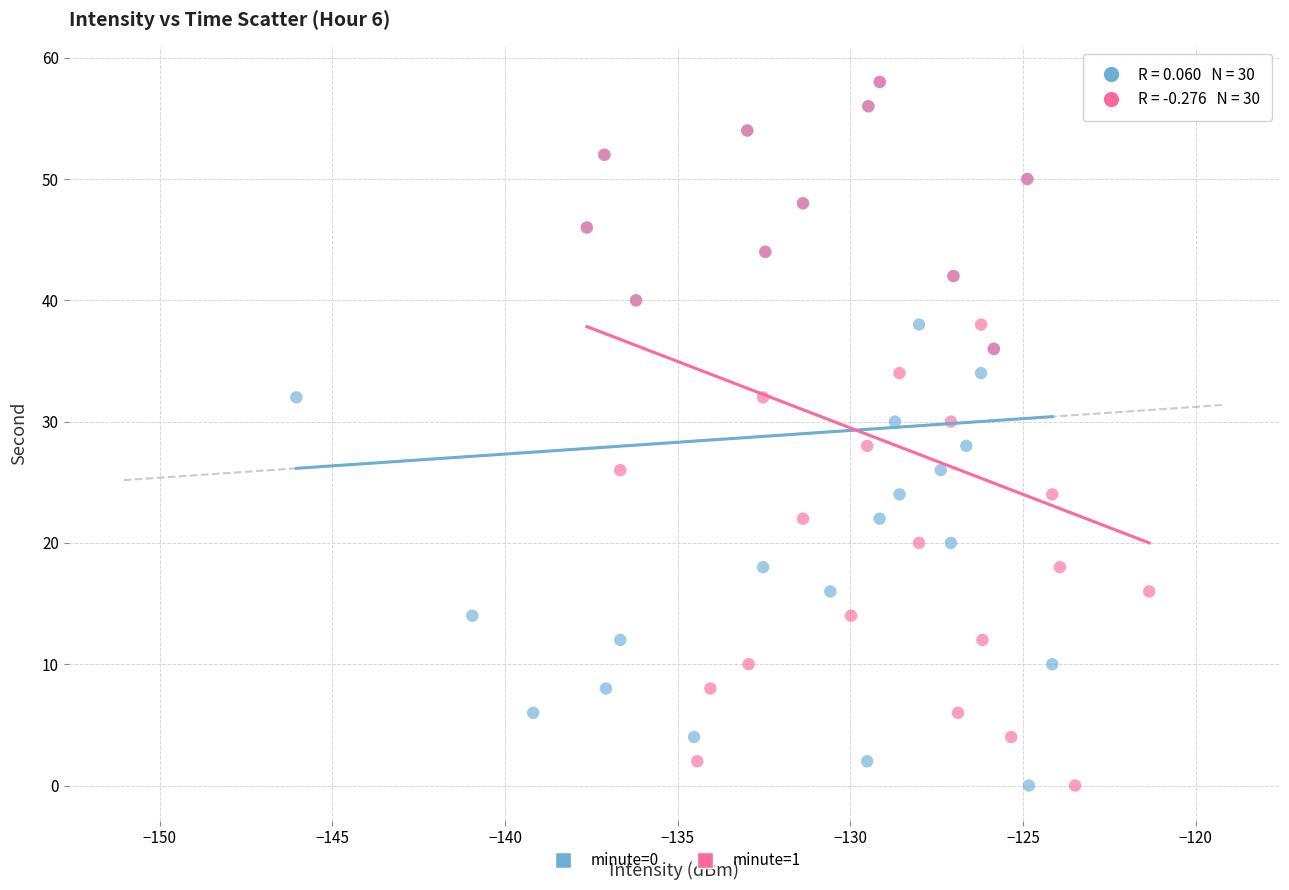

What are all the series names shown in the legend?

minute=0, minute=1